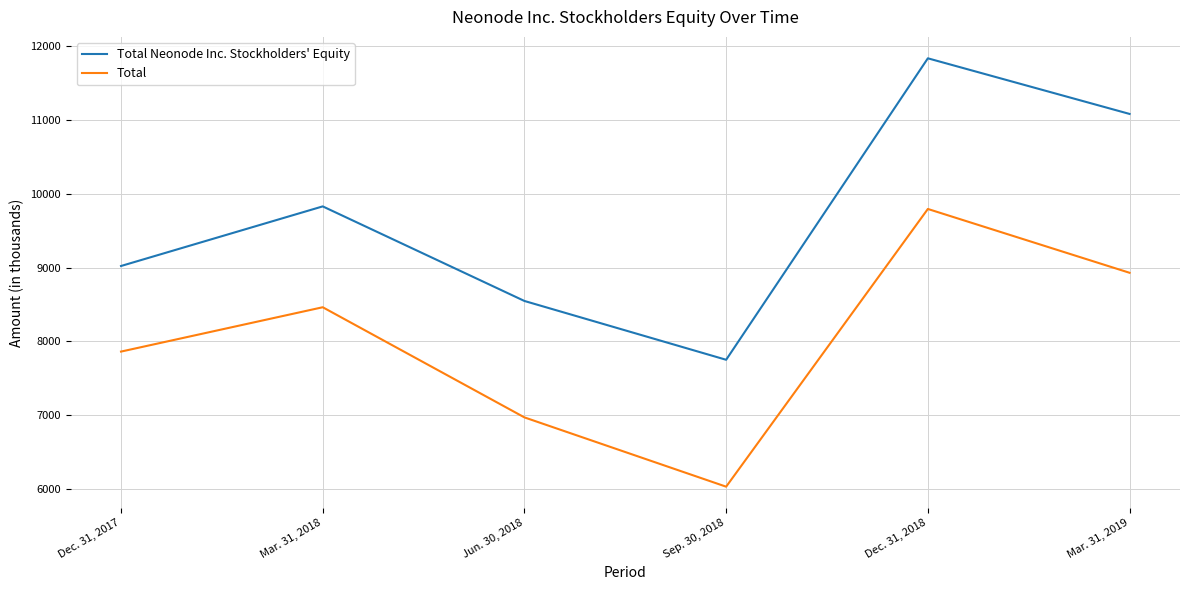

Rank the series by their maximum value, from highest to lowest.

Total Neonode Inc. Stockholders' Equity, Total